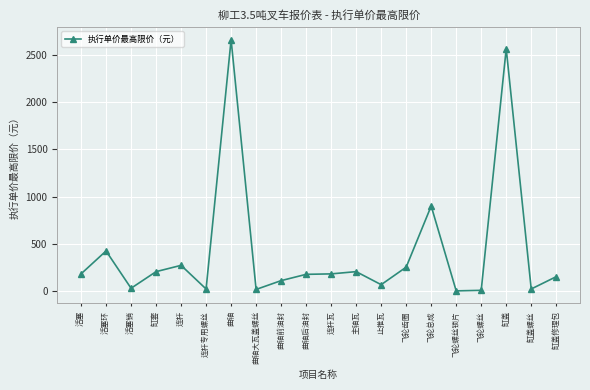

What is the difference between the maximum and minimum values?

2654.3